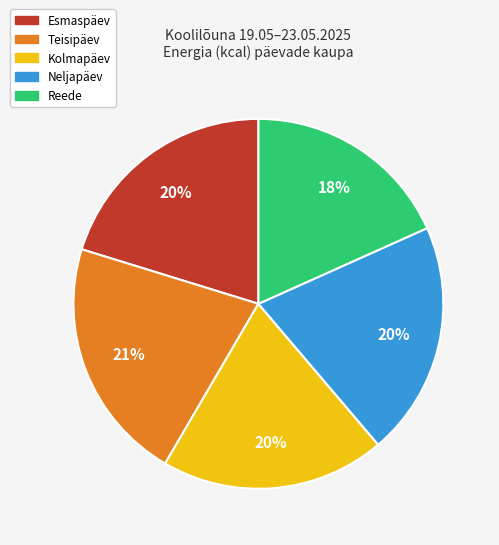

Does any single category account for the majority?

No